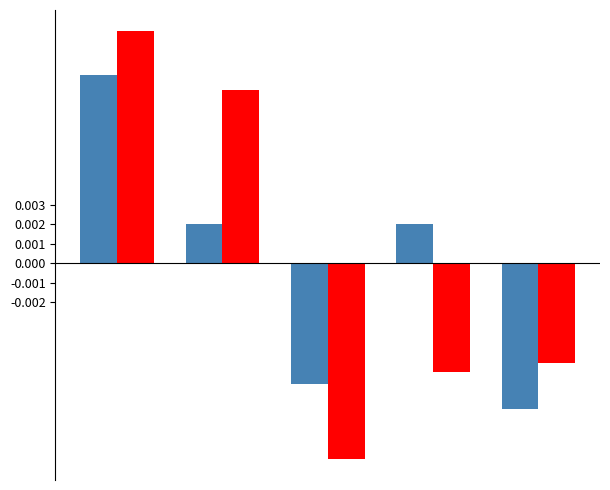

Does the chart contain any negative values?

Yes